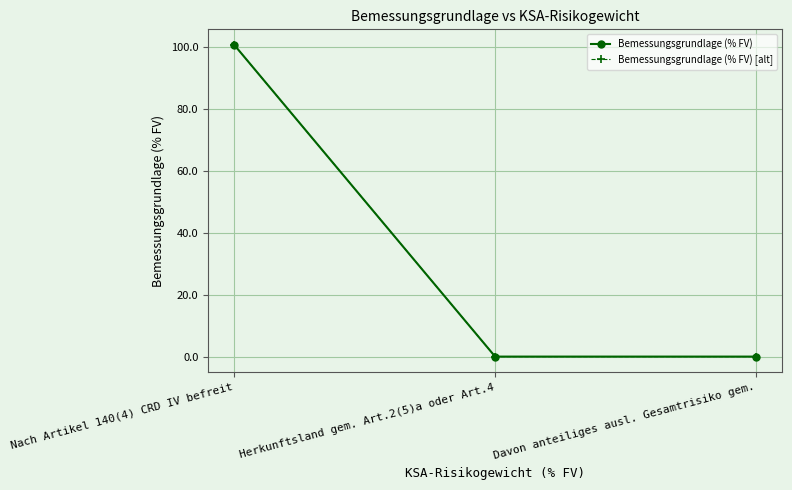

Which category has the highest value in the Bemessungsgrundlage (% FV) series?

Nach Artikel 140(4) CRD IV befreit